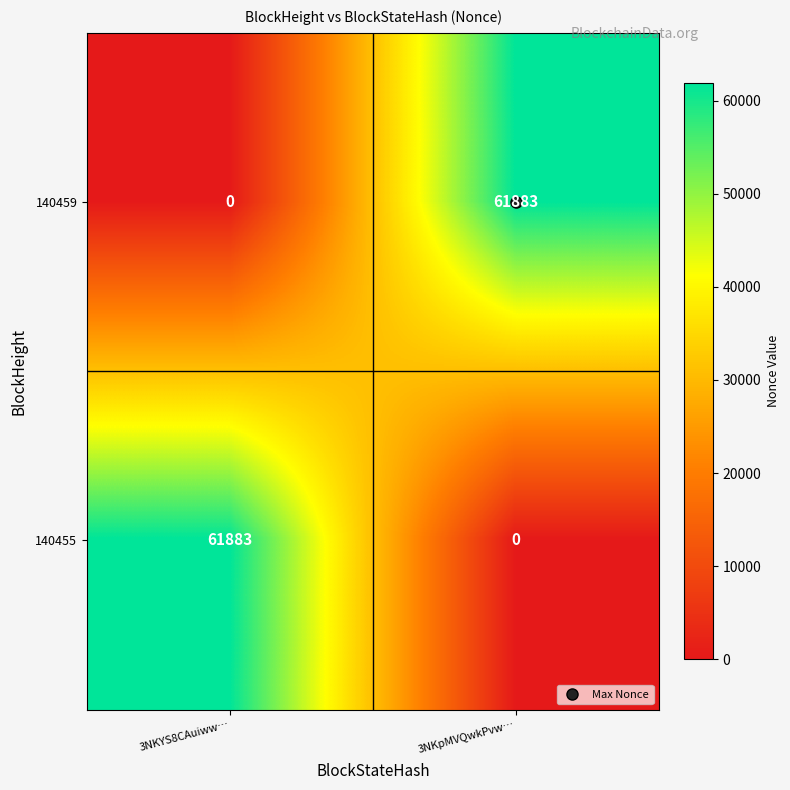

Is the value of 140455 at 3NKYS8CAuiww… greater than the value of 140459 at 3NKYS8CAuiww…?

Yes